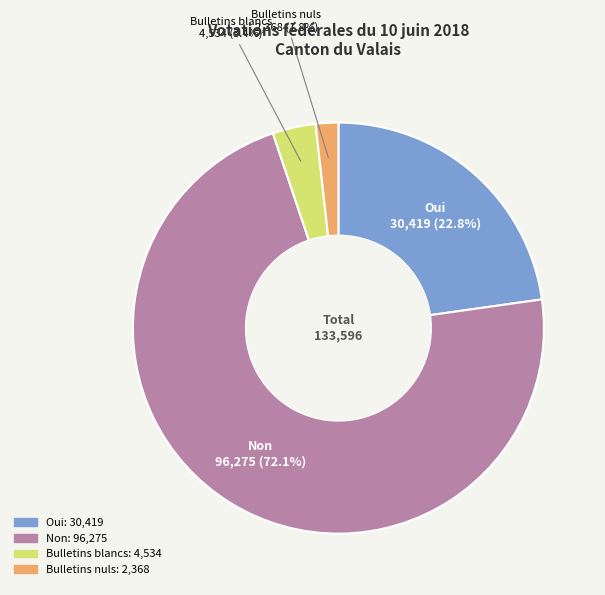

What is the total percentage of Bulletins blancs and Bulletins nuls?

5.2%